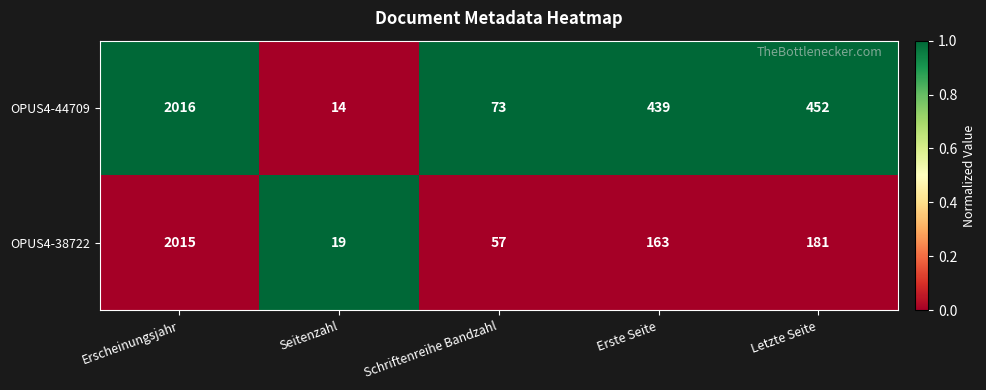

The value of OPUS4-44709 at Erscheinungsjahr is 2016. True or false?

True